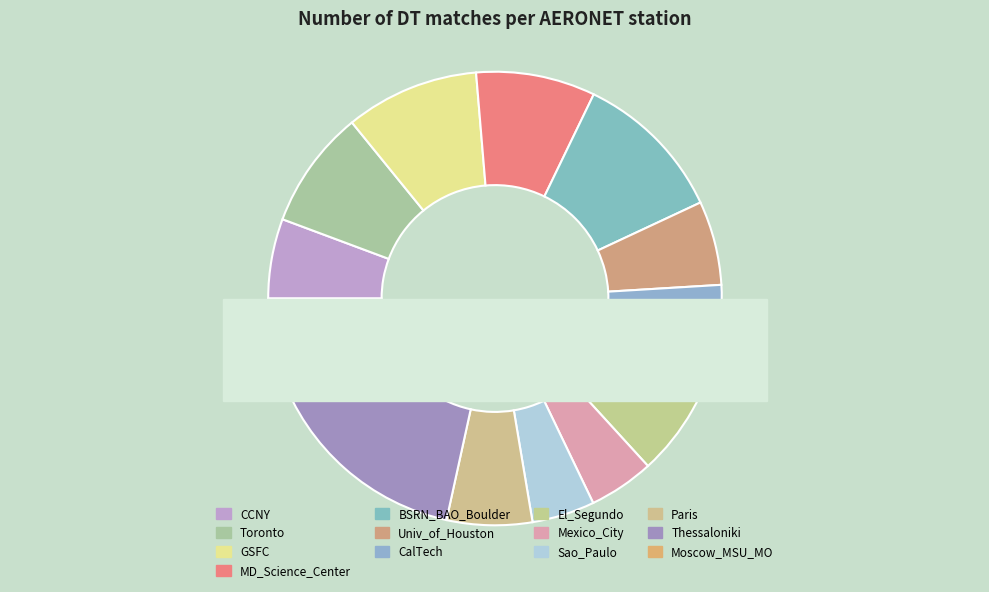

What percentage is NOT represented by Univ_of_Houston?

94.0%